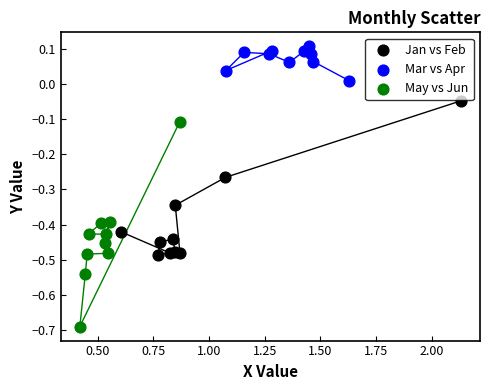

Which series contains the lowest Y value?

May vs Jun